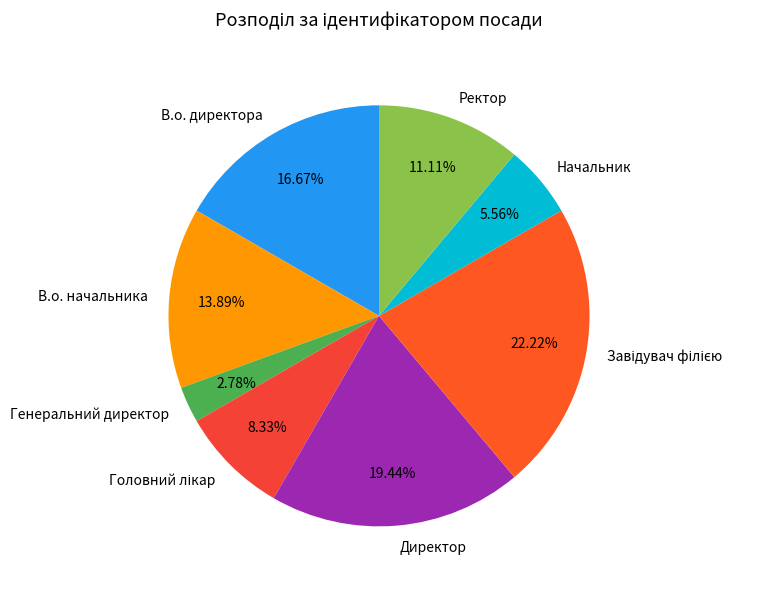

What percentage is the Генеральний директор slice, to the nearest percent?

3%